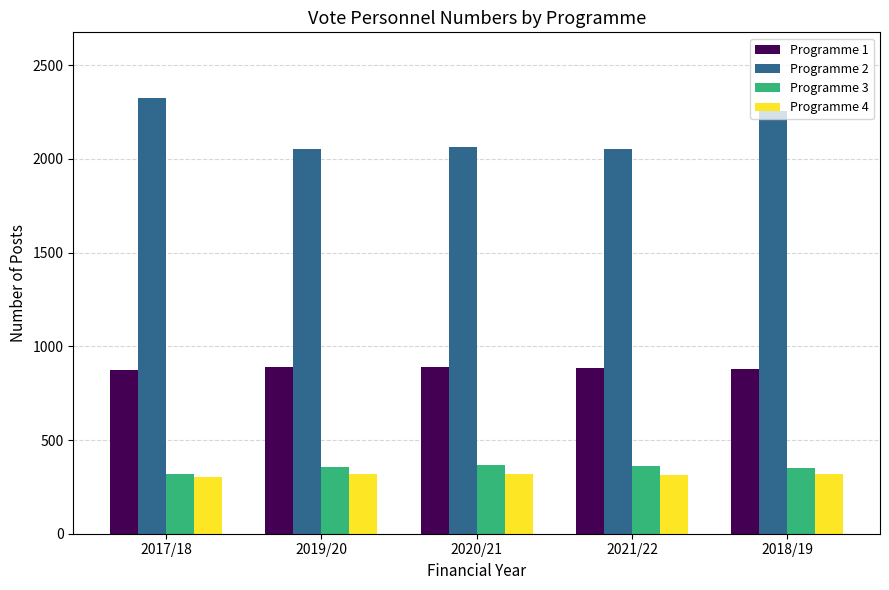

What is the approximate value of Programme 3 at 2020/21?

365